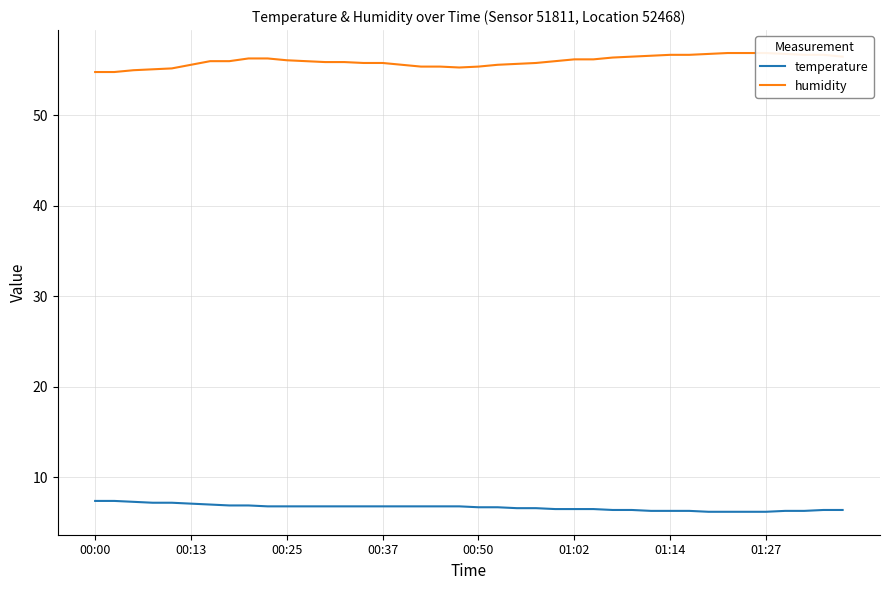

What are all the series names shown in the legend?

temperature, humidity